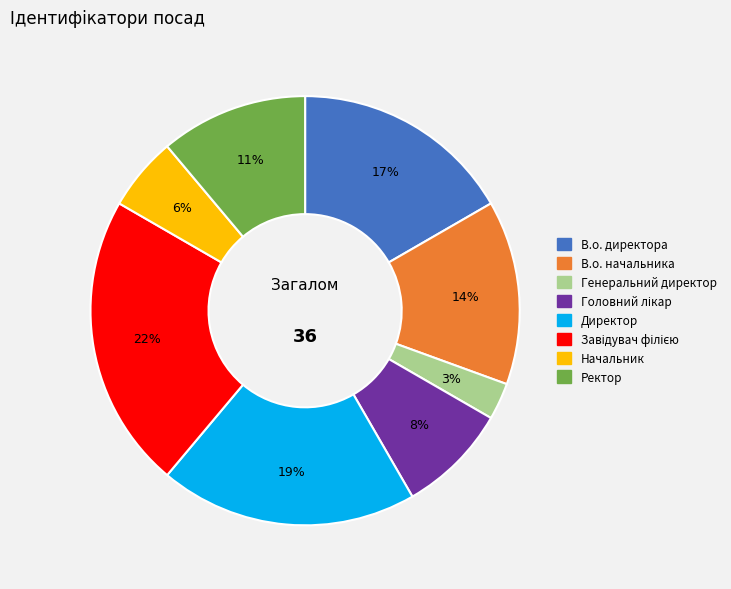

What percentage is the Начальник slice, to the nearest percent?

6%